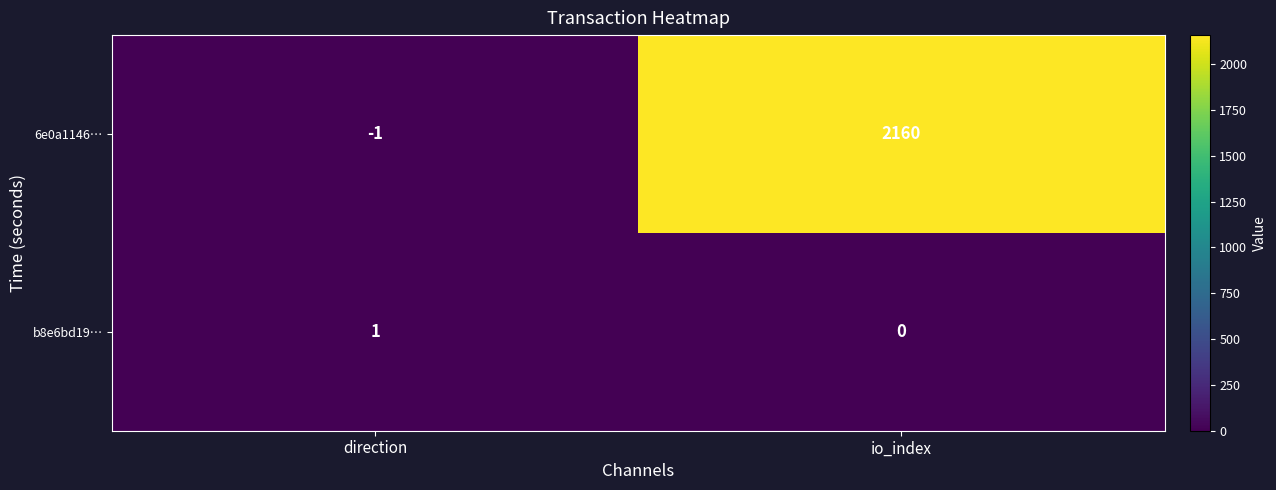

At which label does b8e6bd19… reach its peak?

direction